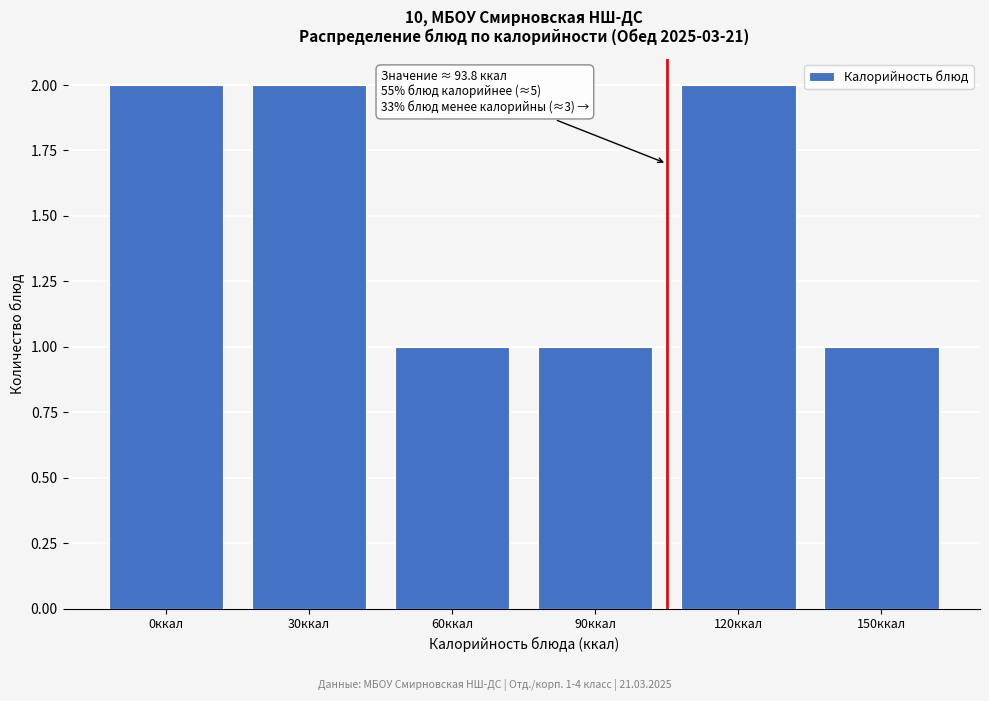

Reading left to right, extract all data points from this chart.

2	2	1	1	2	1